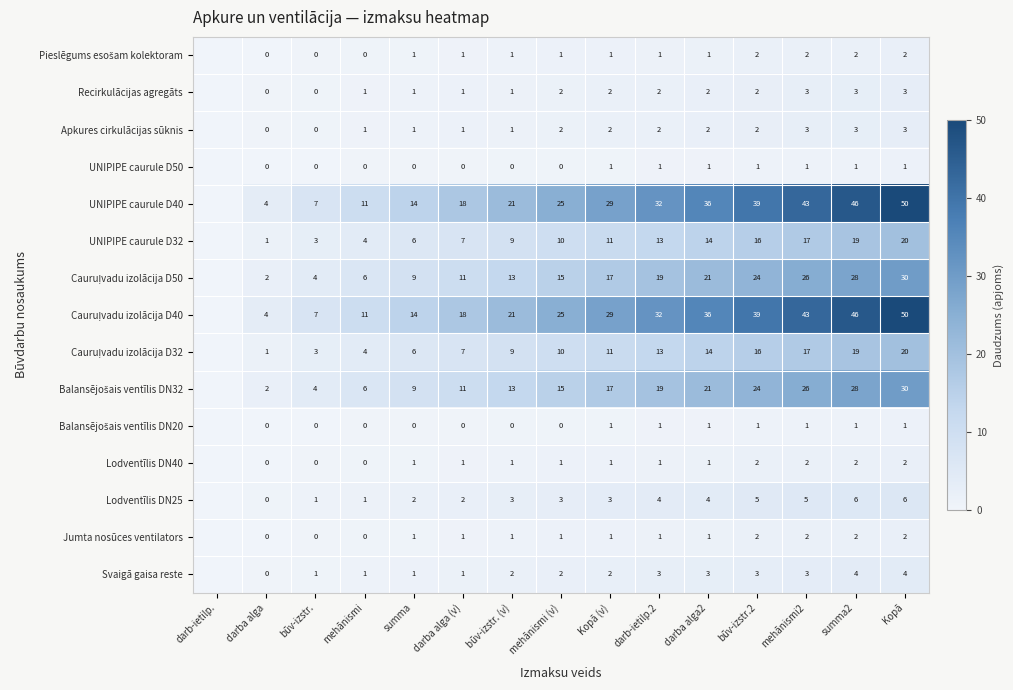

What is the difference between the UNIPIPE caurule D32 values at summa2 and Kopā (v)?

8